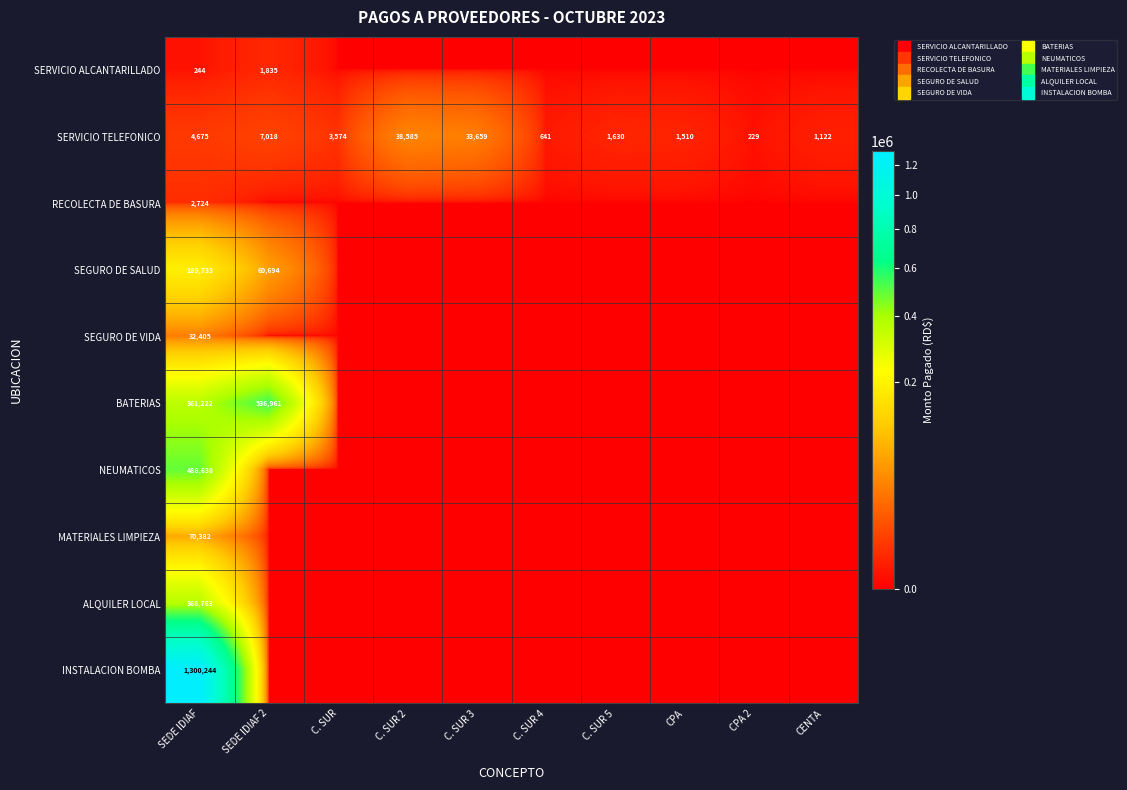

Which category has the highest value across all series?

SEDE IDIAF